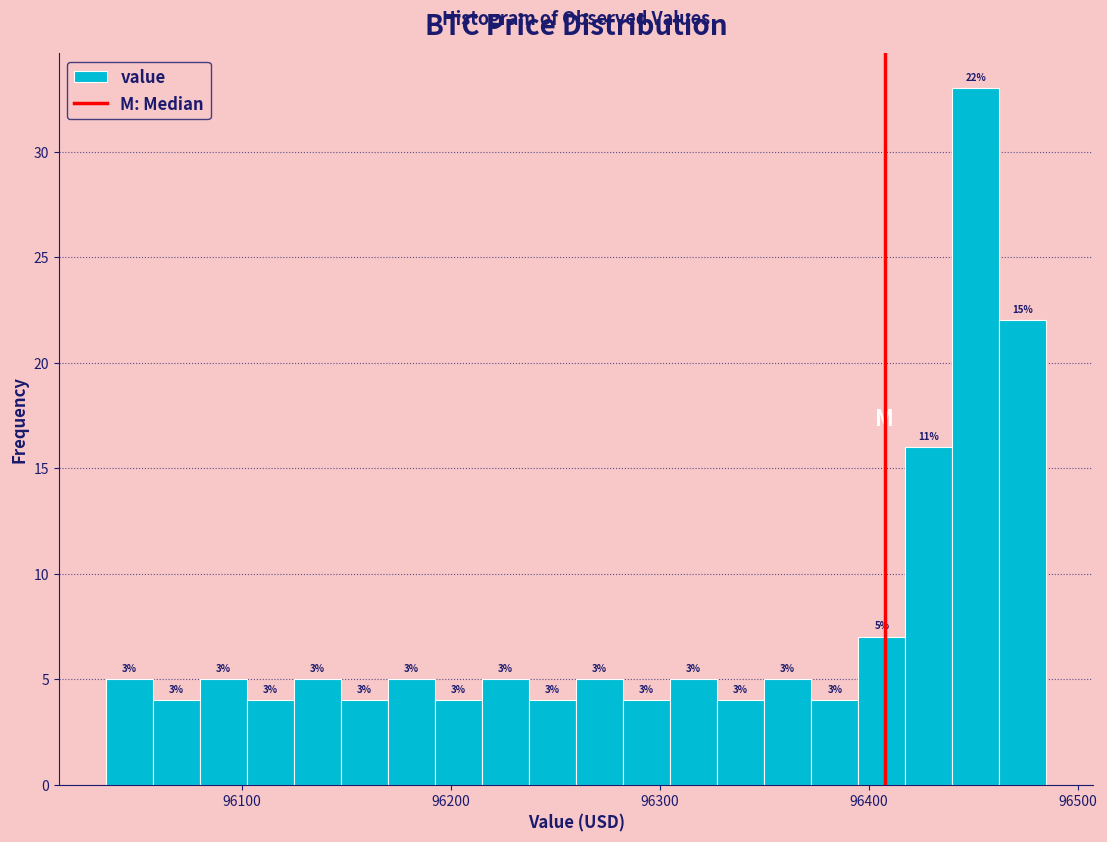

Read against the x-axis, roughly where is the centre of the tallest bar?

96450